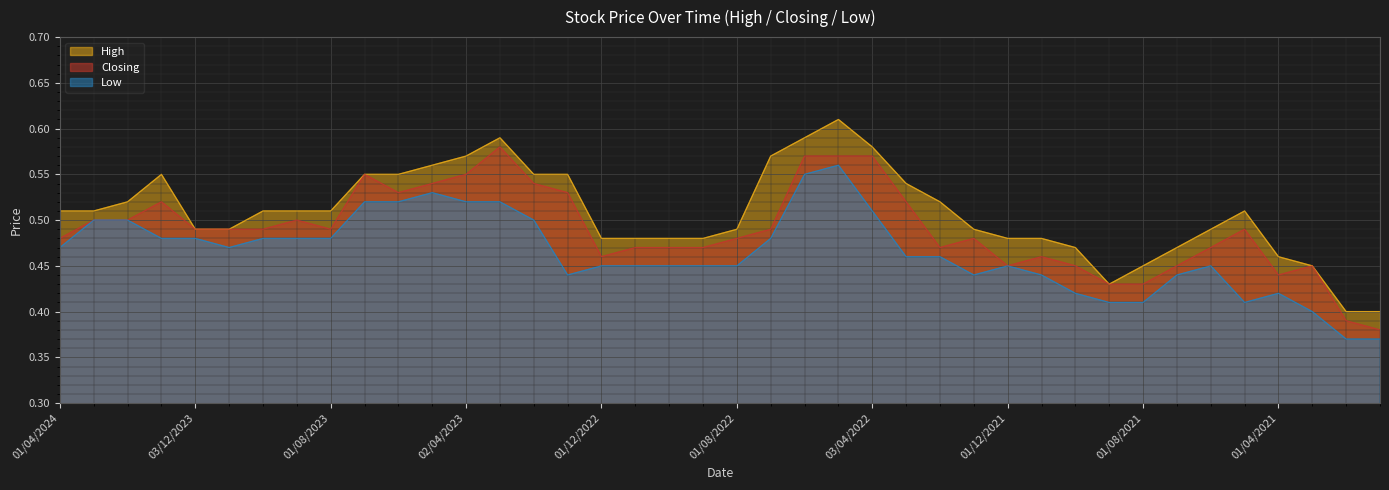

At 01/11/2022, list the series in order from smallest to largest.

Low, Closing, High